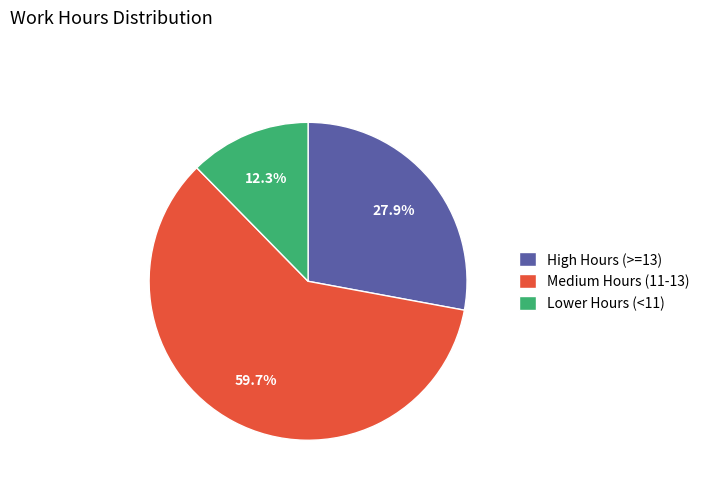

What is the smallest slice in the pie chart?

Lower Hours (<11)